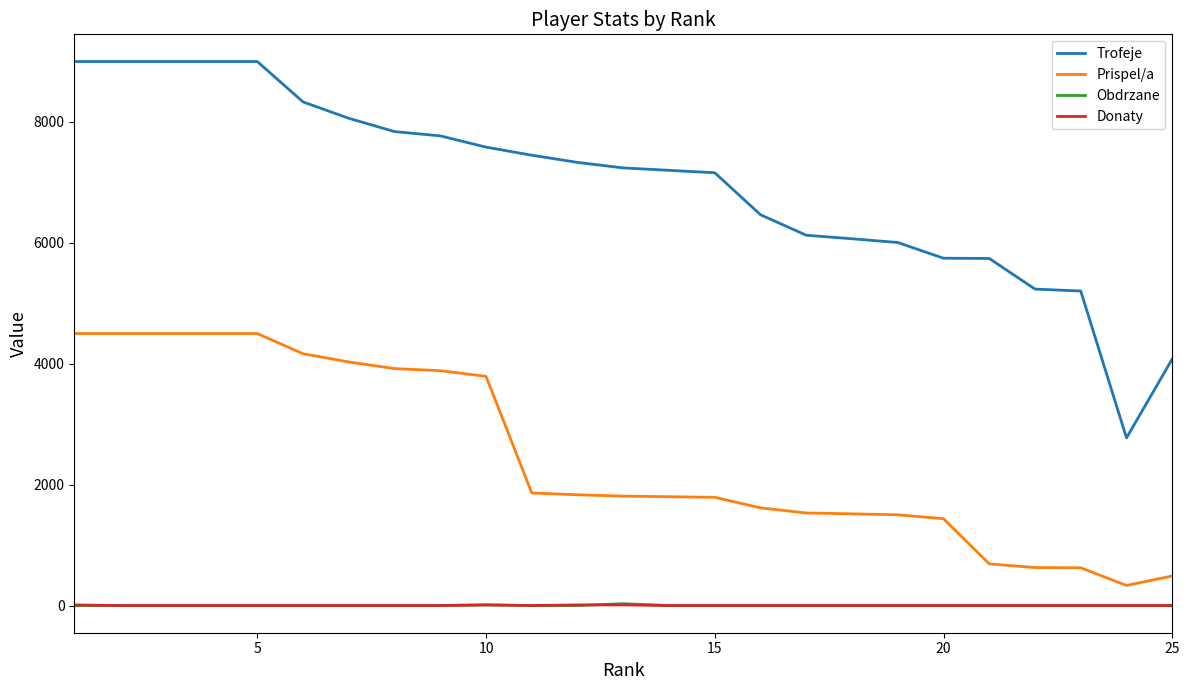

Which series has the widest spread of values?

Trofeje